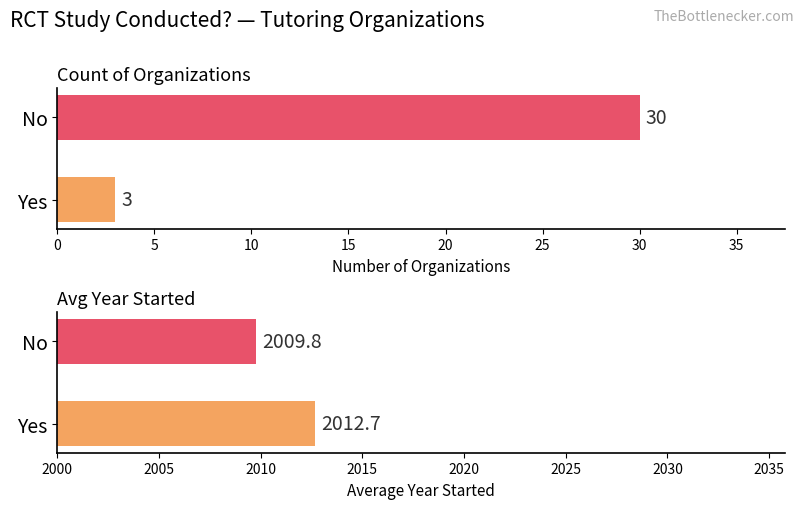

How many Count of Organizations values are between 3 and 30?

2